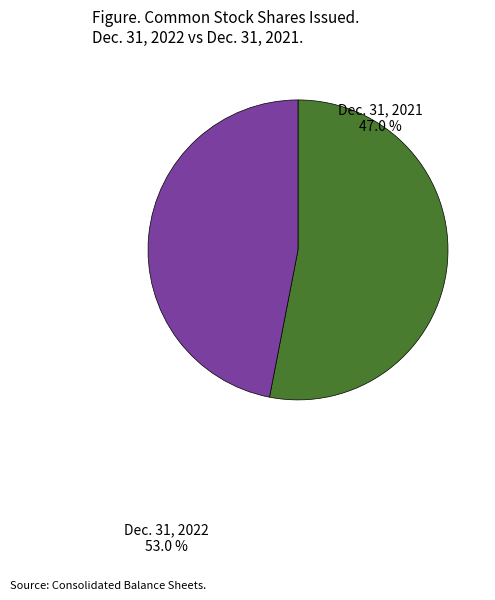

Which has a higher value, Common stock, shares issued (Dec. 31, 2021) or Common stock, shares issued (Dec. 31, 2022)?

Common stock, shares issued (Dec. 31, 2022)